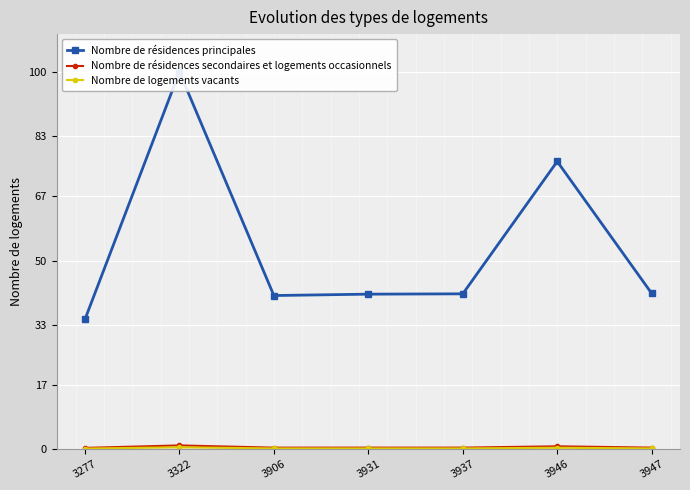

Where does the Nombre de résidences principales series first go above 41?

3322